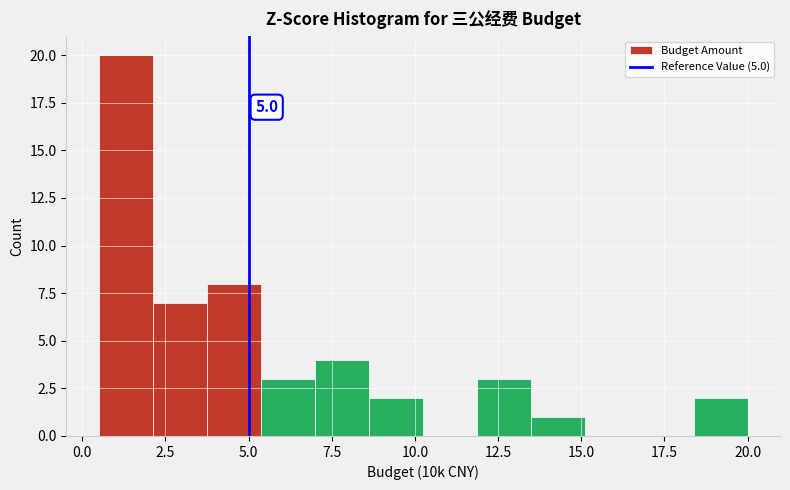

Around what value on the x-axis is the tallest bar? Give the approximate position of its centre, as read against the axis.

1.5